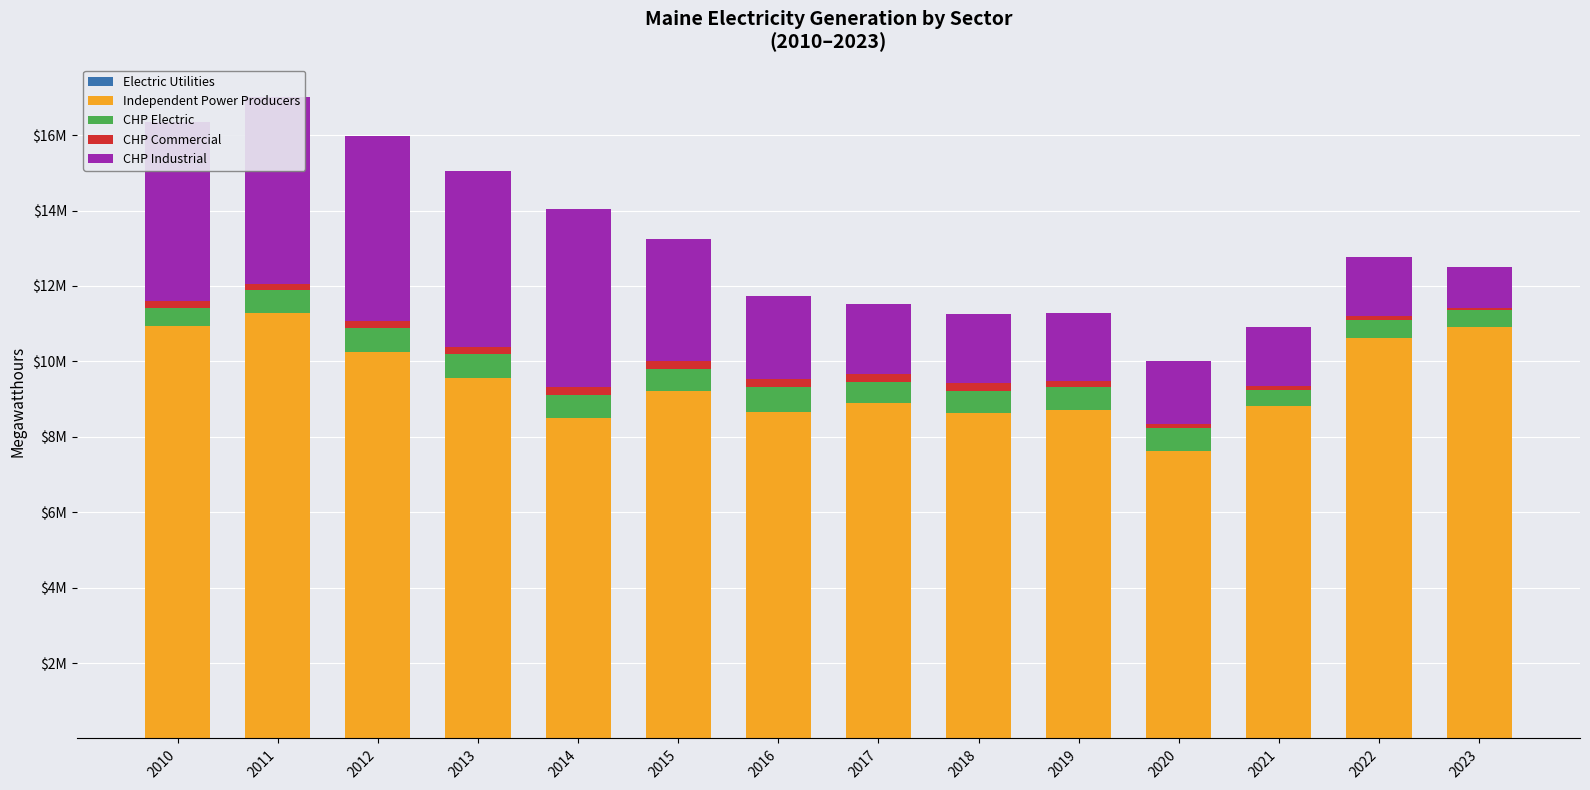

Does the chart contain any negative values?

No